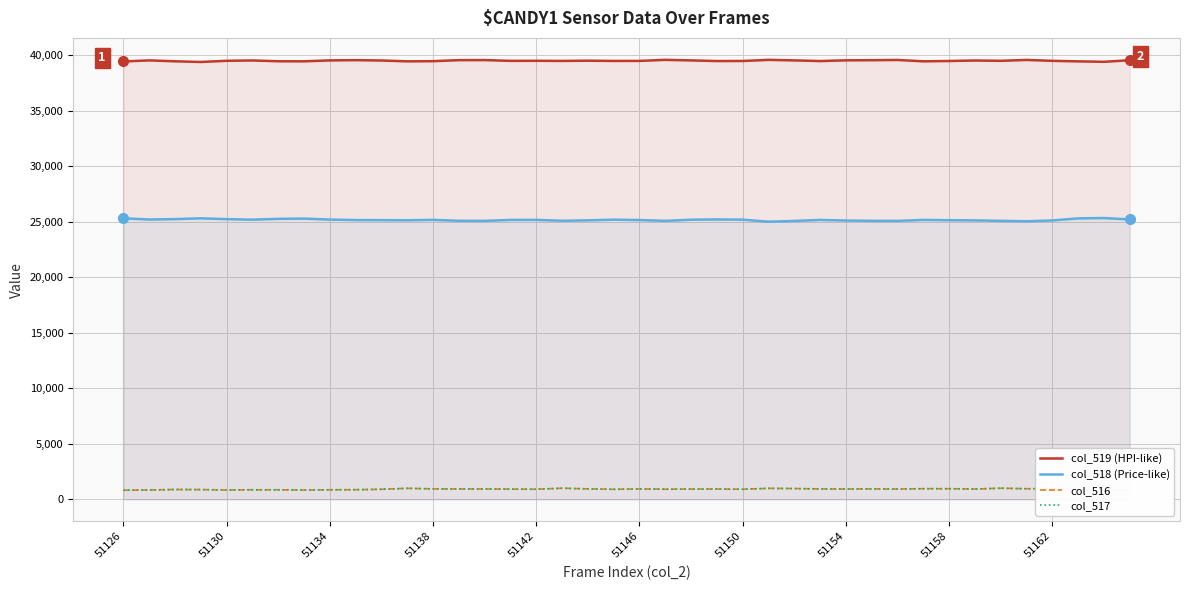

What is the maximum value shown in the chart?

39560